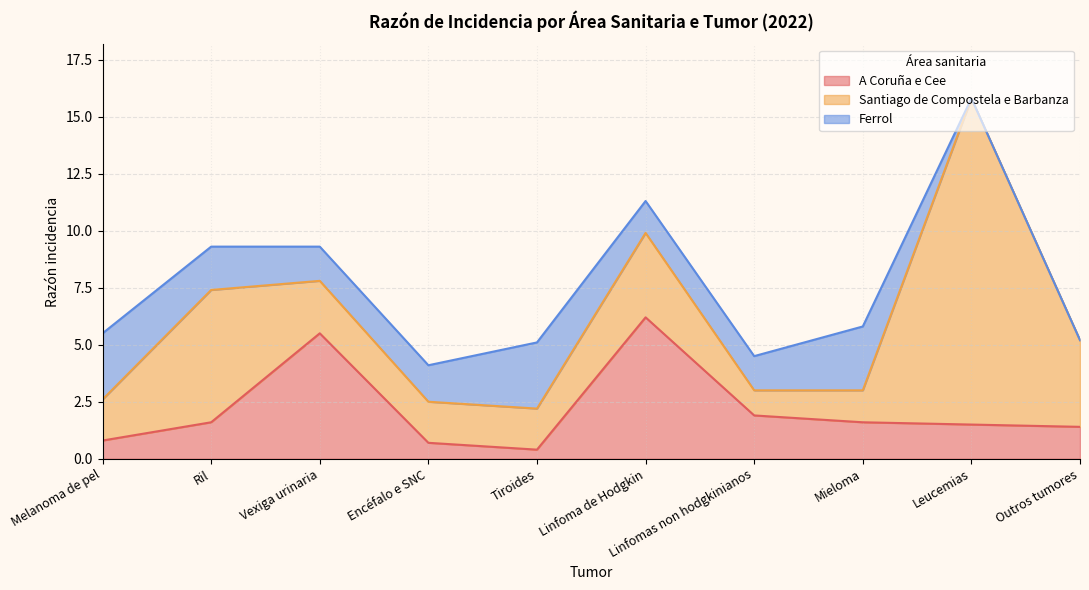

What is the average value of the Ferrol series?

1.6